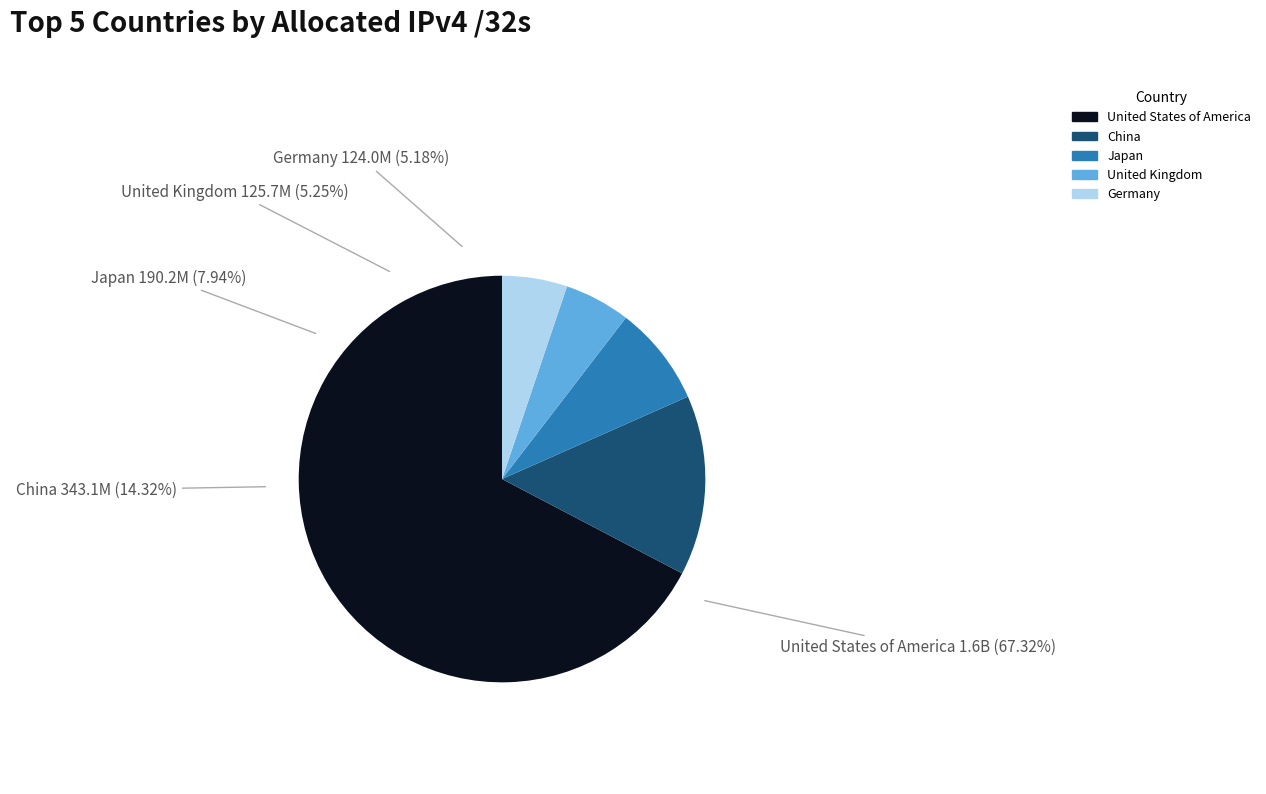

What is the change in value from United States of America to United Kingdom?

-1487141080